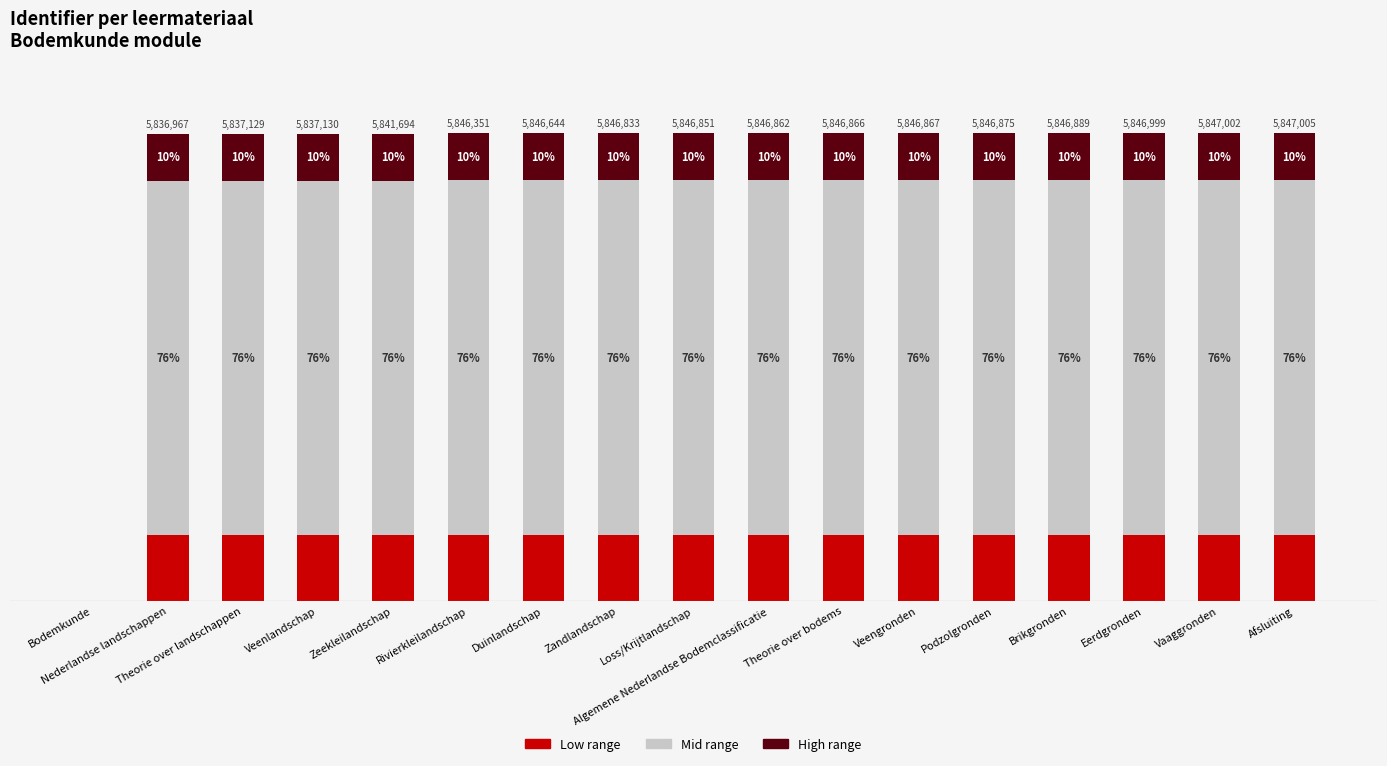

Does the chart contain stacked bars?

Yes